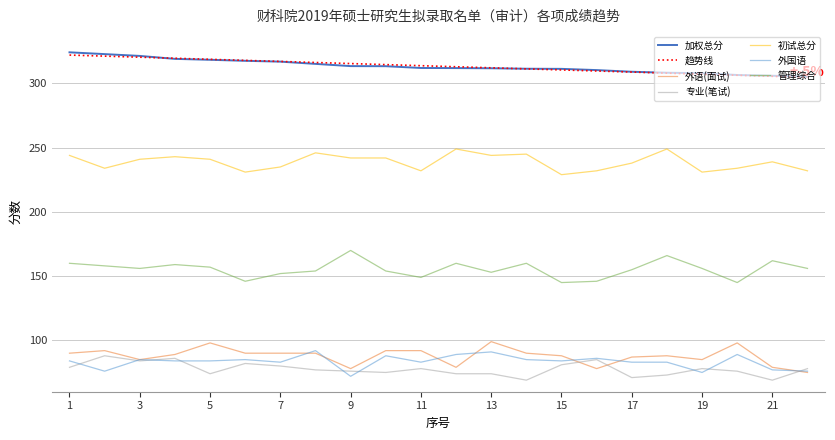

Does the chart display data point markers on the line(s)?

No